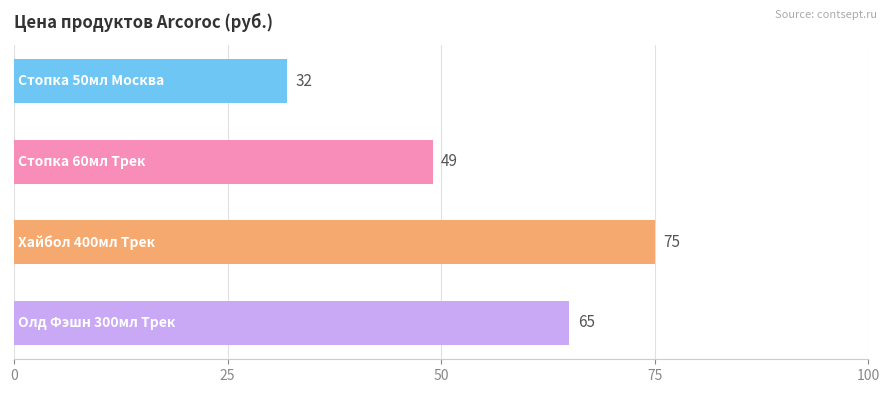

What is the value of the 4th bar from the top?

65